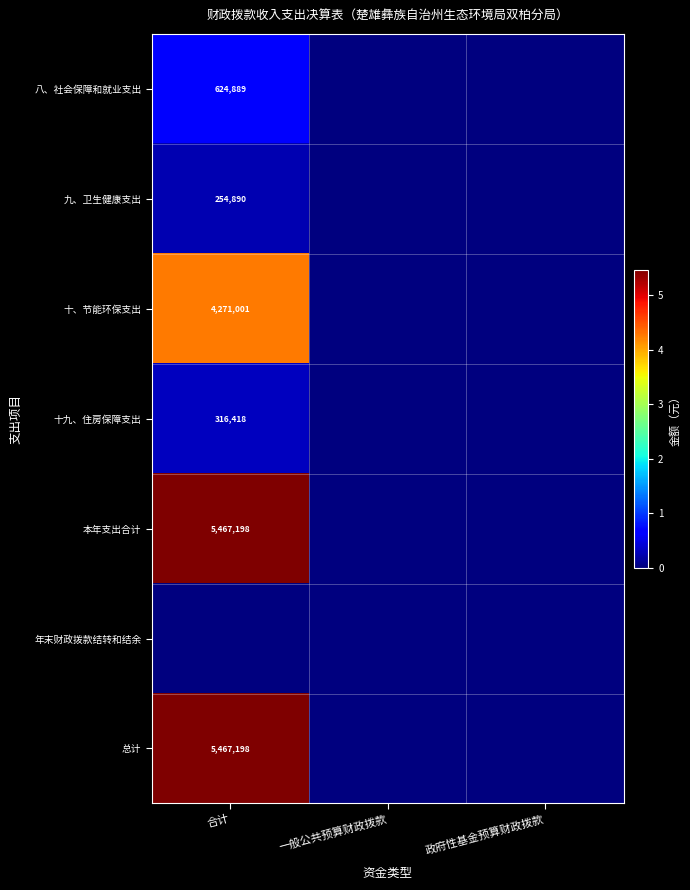

At which category is the sum across all series the highest?

合计